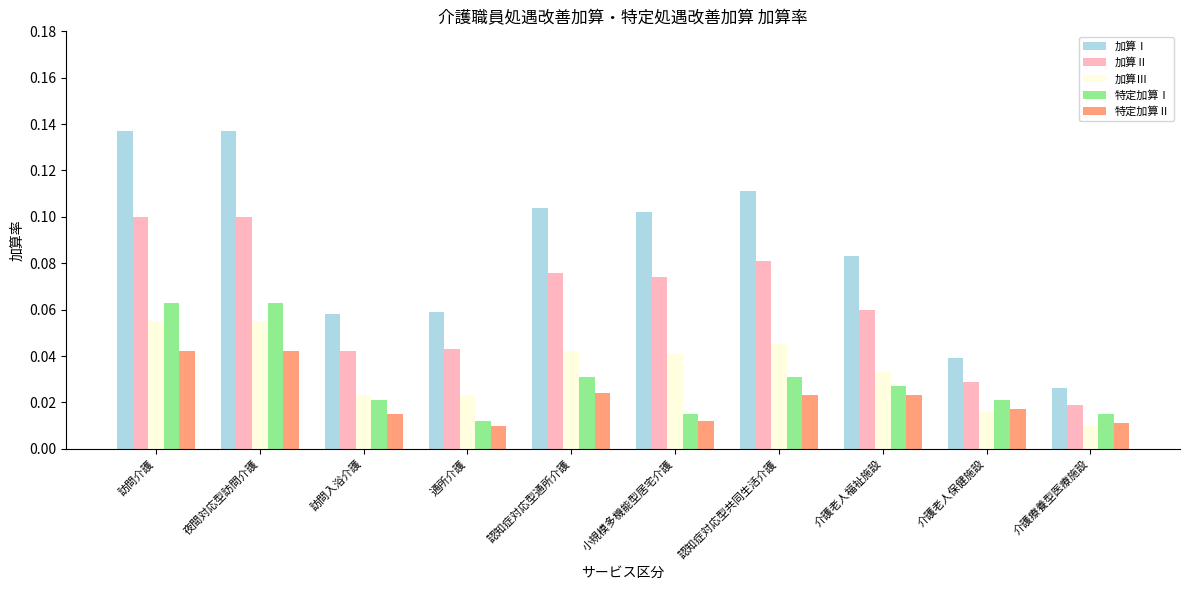

Which series has the largest range (max minus min)?

加算Ⅰ